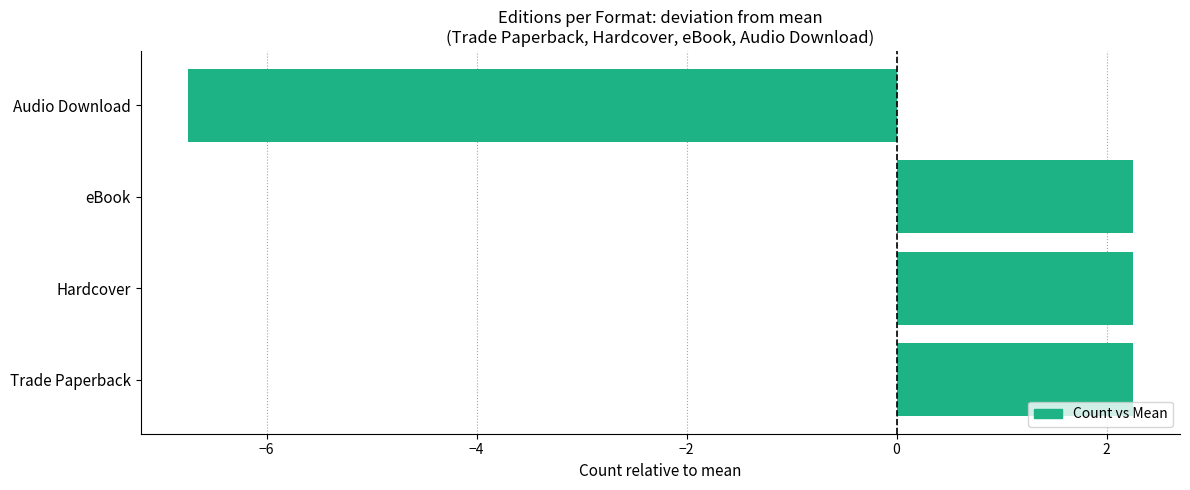

How many categories are shown in the chart?

4